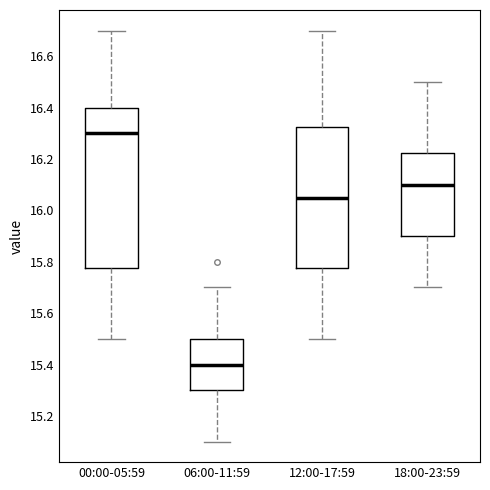

Reading left to right, transcribe this box plot: for each box, give where its median line is, the range the box spans, and where its two whiskers end, as read against the y-axis. The values are not printed on the chart, so give them approximately, as read against the axis.

00:00-05:59: median 16.30, box 15.78 to 16.40, whiskers 15.50 to 16.70
06:00-11:59: median 15.40, box 15.30 to 15.50, whiskers 15.10 to 15.70
12:00-17:59: median 16.06, box 15.78 to 16.32, whiskers 15.50 to 16.70
18:00-23:59: median 16.10, box 15.90 to 16.22, whiskers 15.70 to 16.50